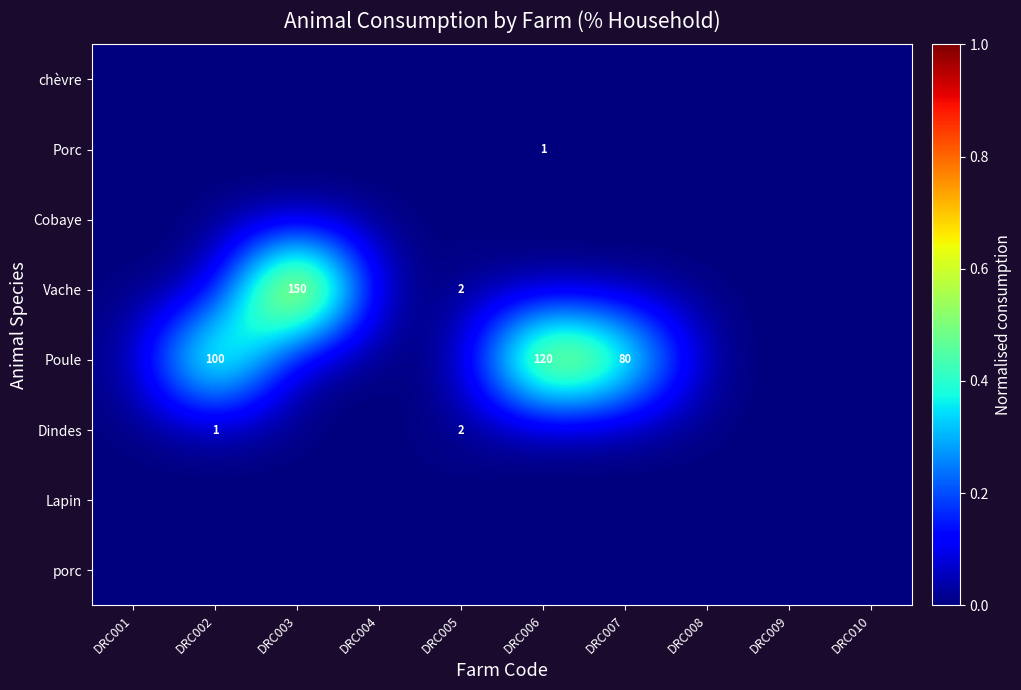

At which category does the chart reach its minimum across all series?

DRC001